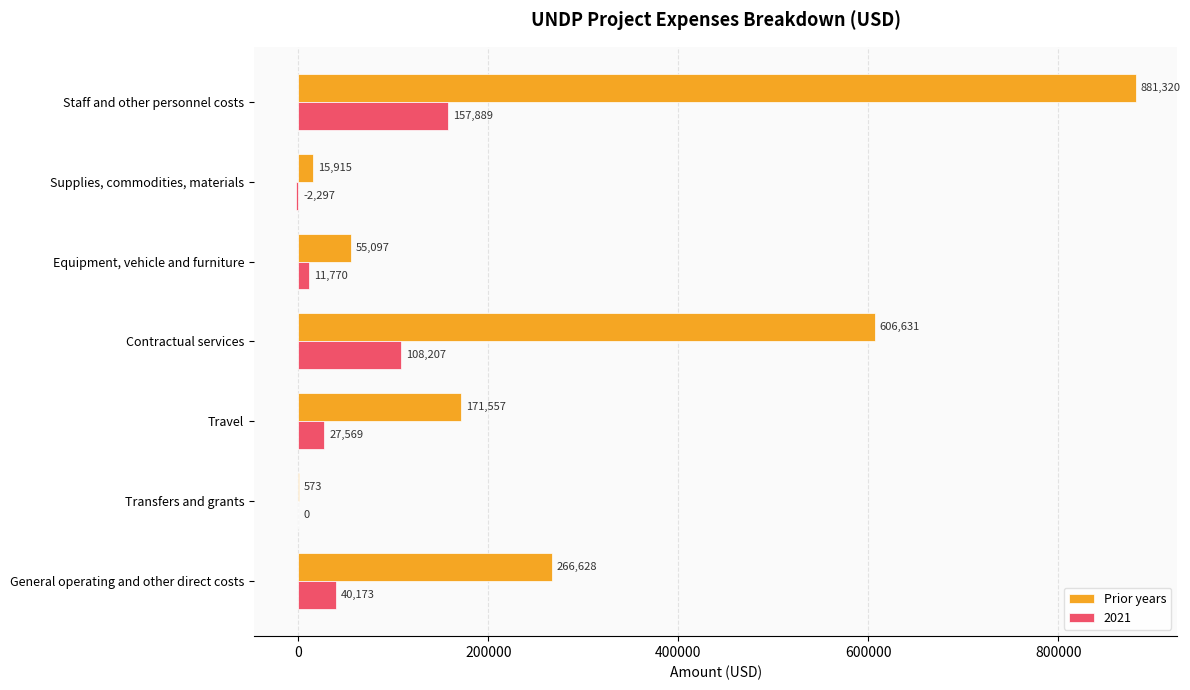

The value of 2021 at Equipment, vehicle and furniture is 11769.6. True or false?

True